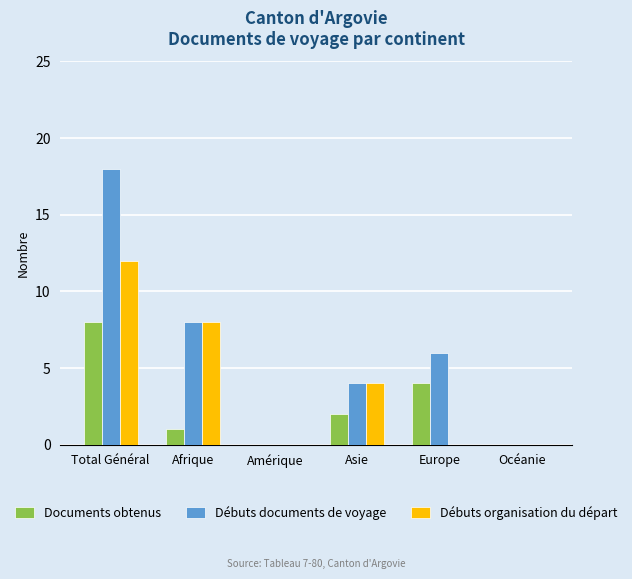

Reading left to right, what are all the values shown in this chart?

Documents obtenus: 8	1	0	2	4	0
Débuts documents de voyage: 18	8	0	4	6	0
Débuts organisation du départ: 12	8	0	4	0	0